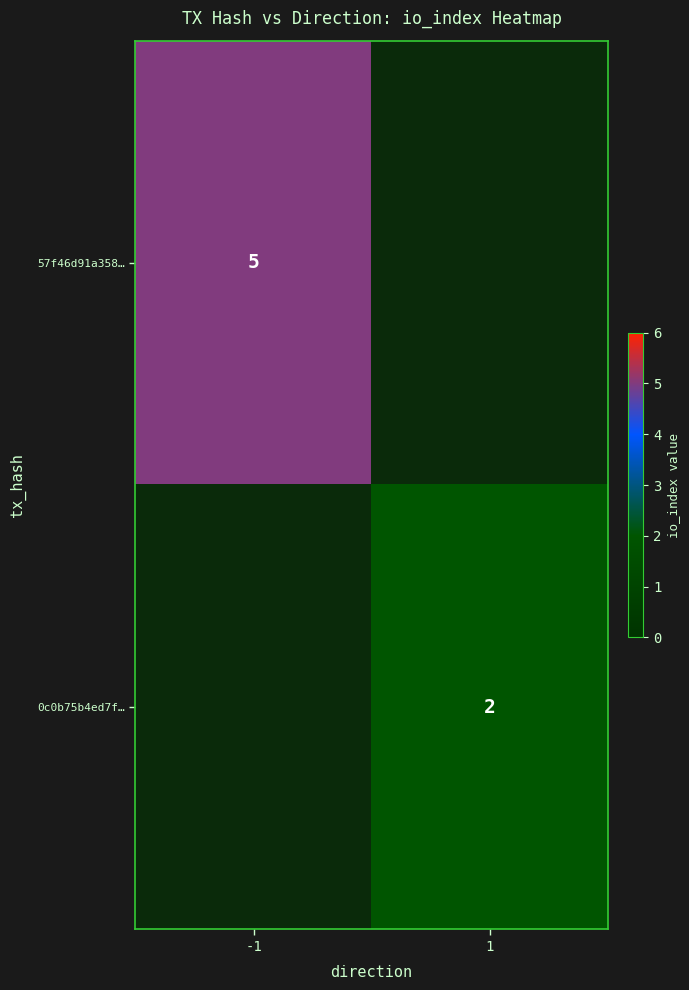

True or false: 0c0b75b4ed7f… has a value of 3 at 1.

False